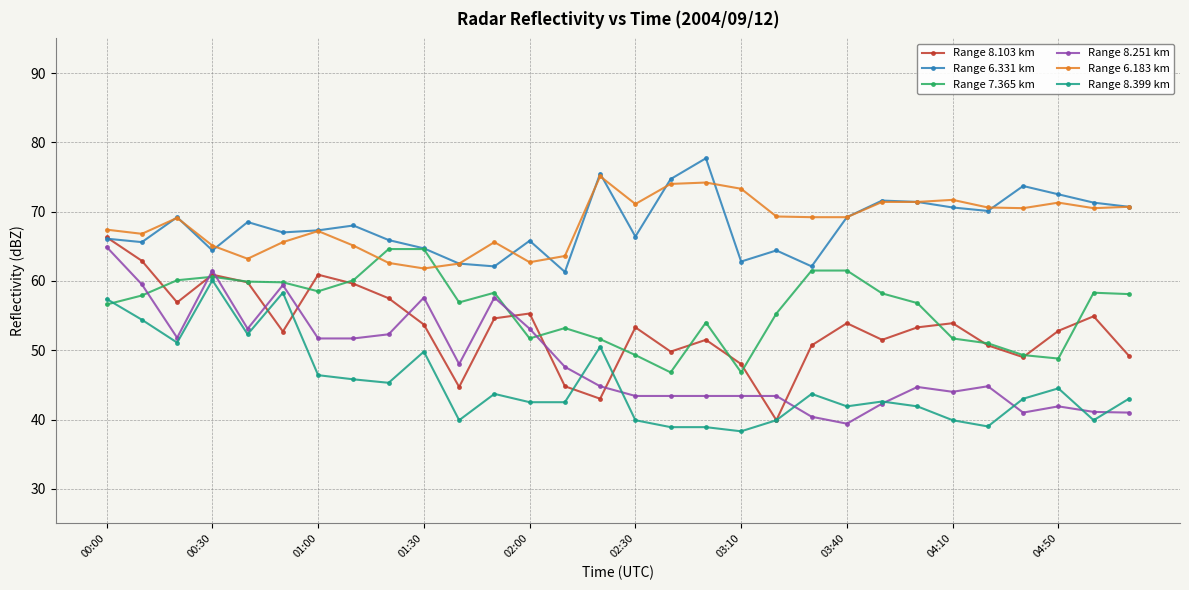

How many times do Range 7.365 km and Range 6.183 km cross each other?

2